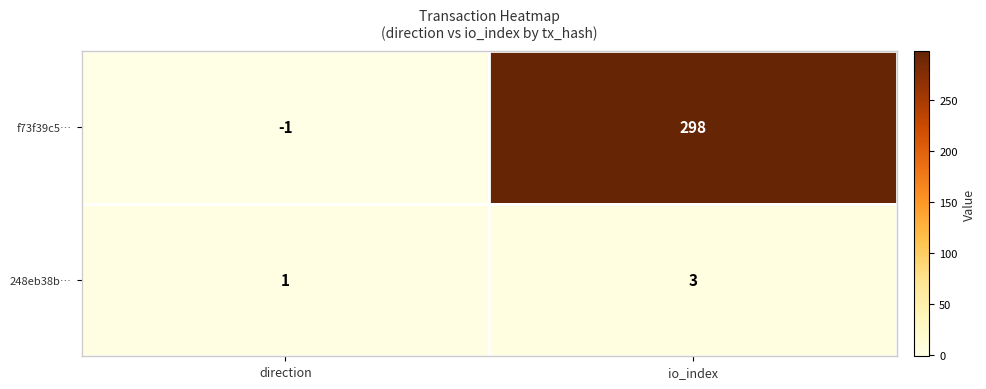

What is the sum of the f73f39c5… values at direction and io_index?

297